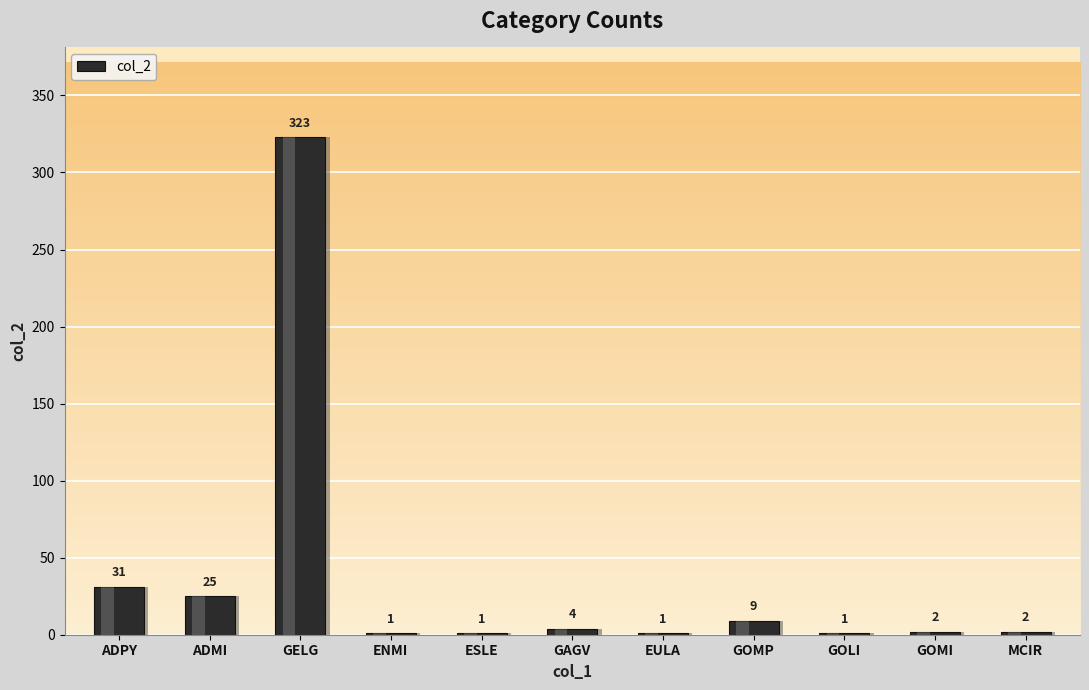

What is the change in value from GAGV to GOLI?

-3